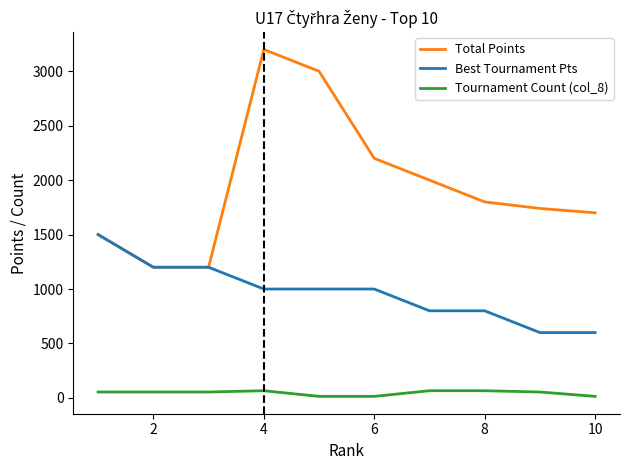

True or false: Tournament Count (col_8) and Best Tournament Pts intersect in this chart.

False